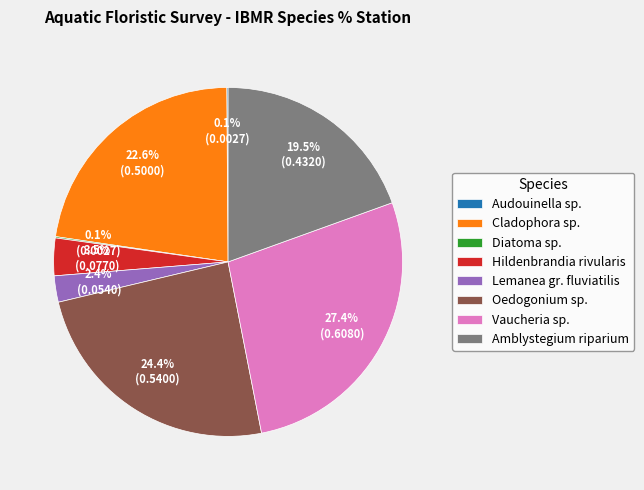

Is it true that Oedogonium sp. is 14% of the pie?

False